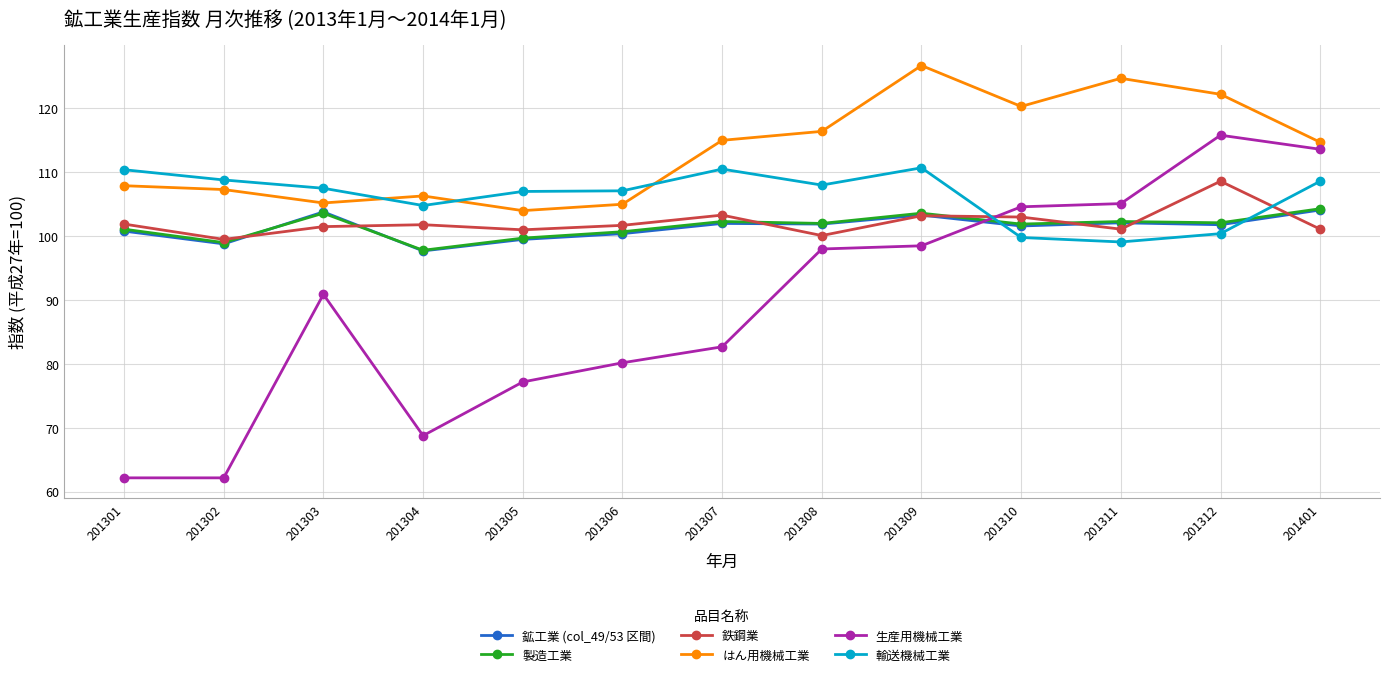

What is the sum of the 輸送機械工業 values at 201305 and 201308?

215.0